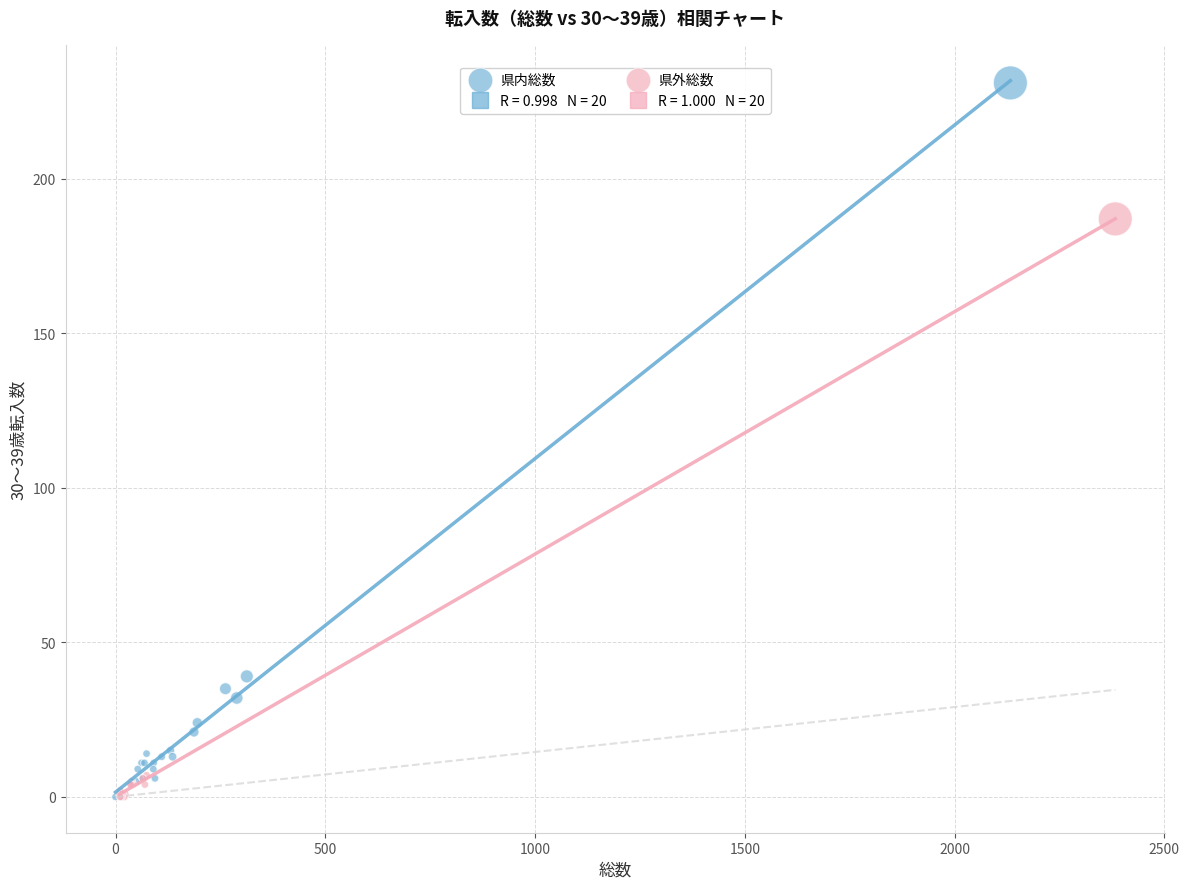

Which series reaches the maximum Y coordinate?

県内総数